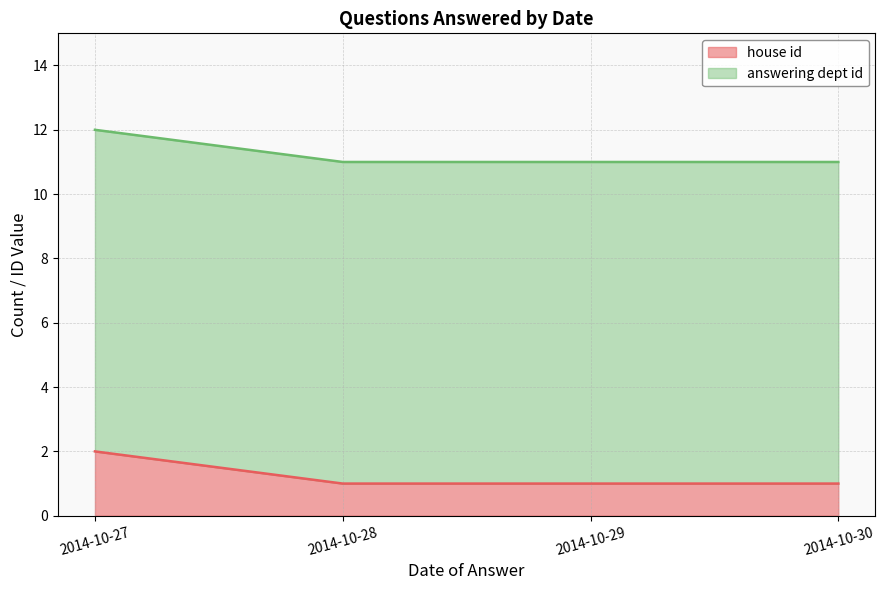

Is it true that the value at 2014-10-29 is 1?

True